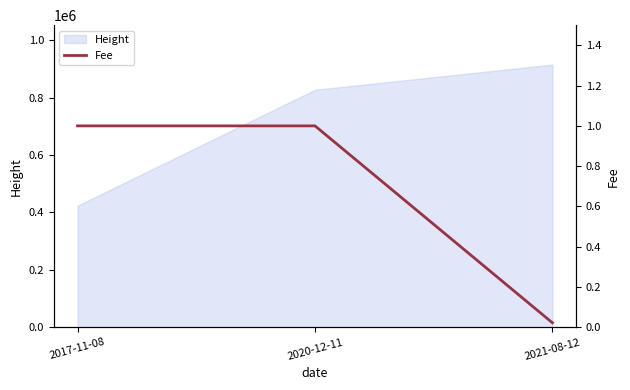

Does the chart display data point markers on the line(s)?

No